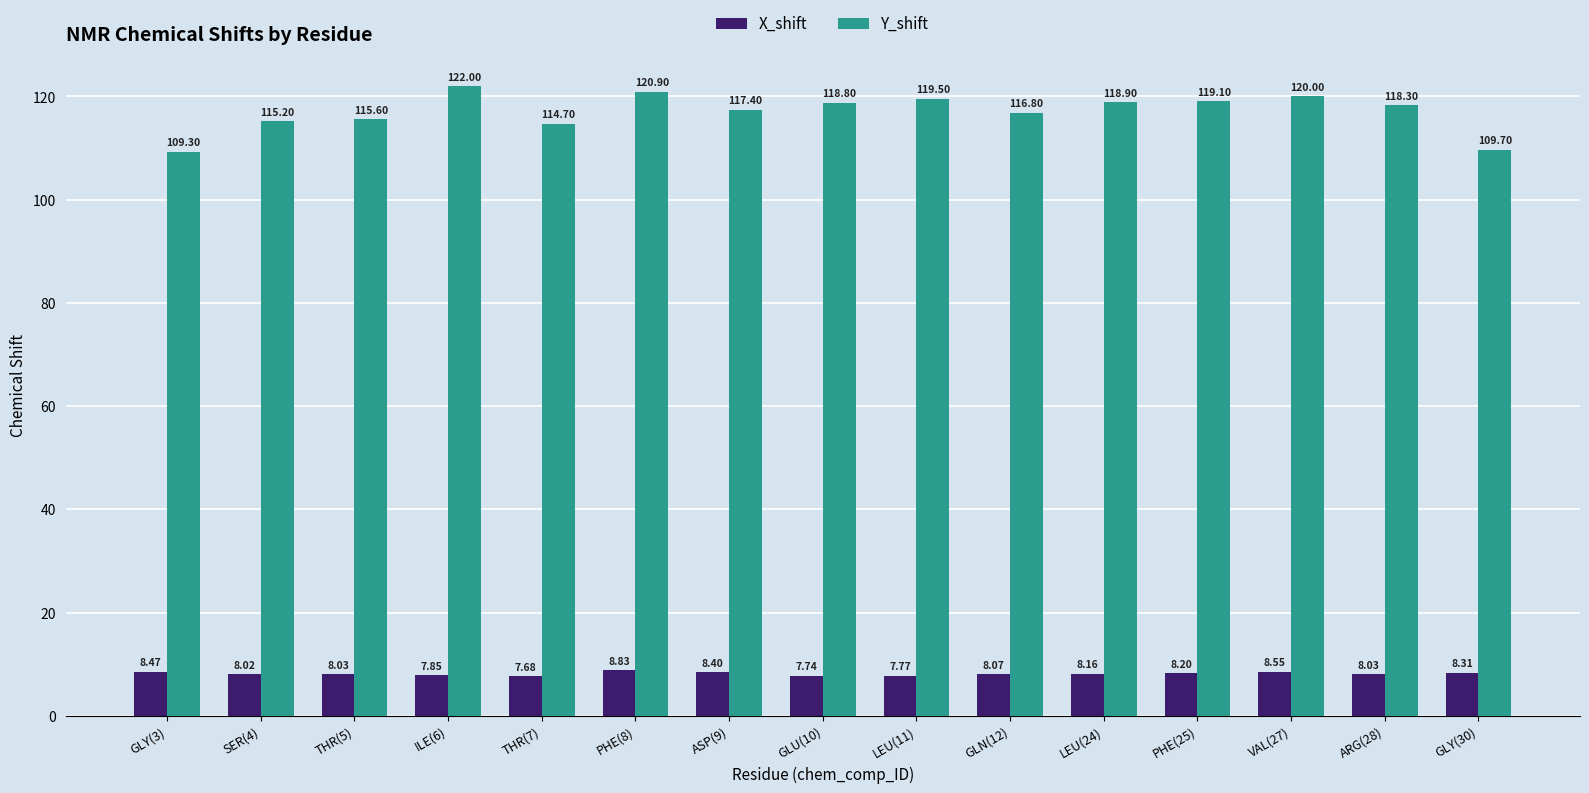

What are all the series names shown in the legend?

X_shift, Y_shift